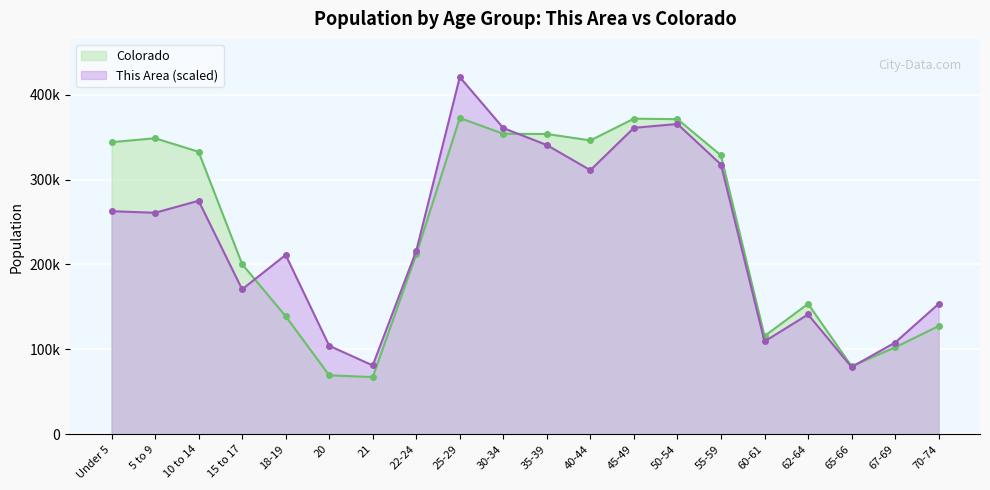

What position from the right is 5 to 9?

19